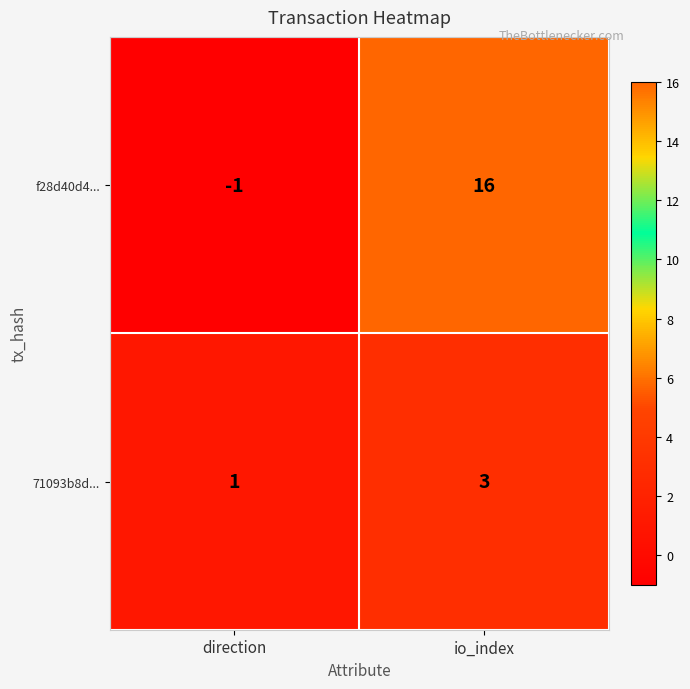

What is the difference between the f28d40d4... values at direction and io_index?

17